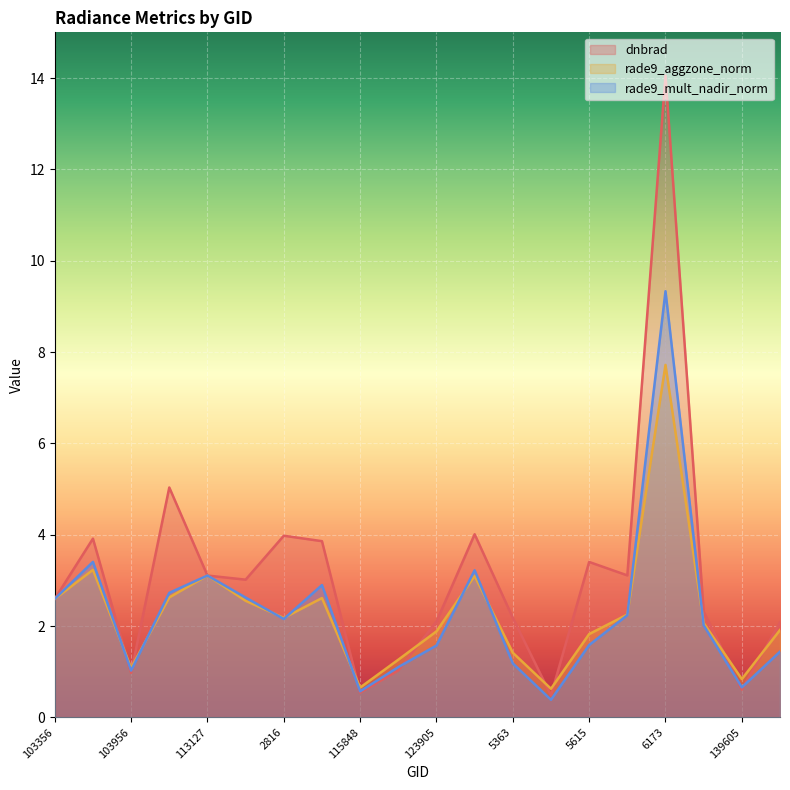

What is the difference between the second highest and second lowest values in the dnbrad series?

4.5